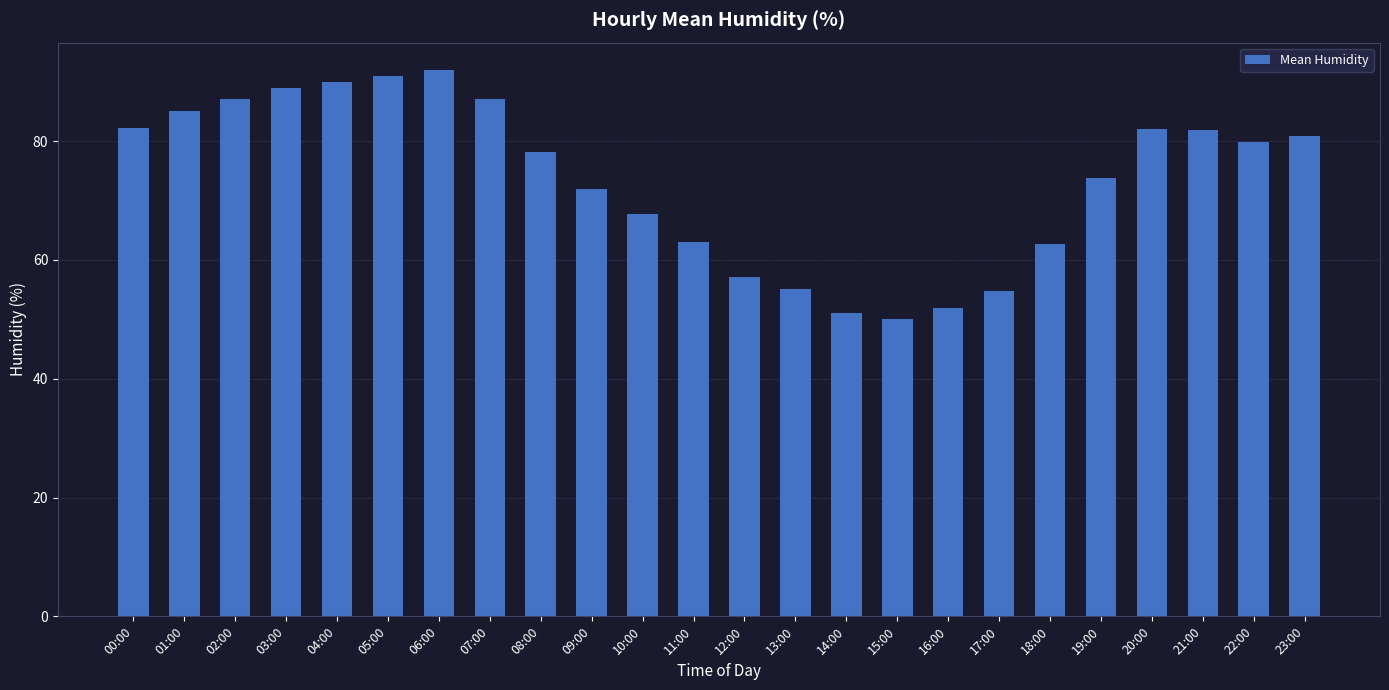

What is the difference between the values at 01:00 and 08:00?

7.0